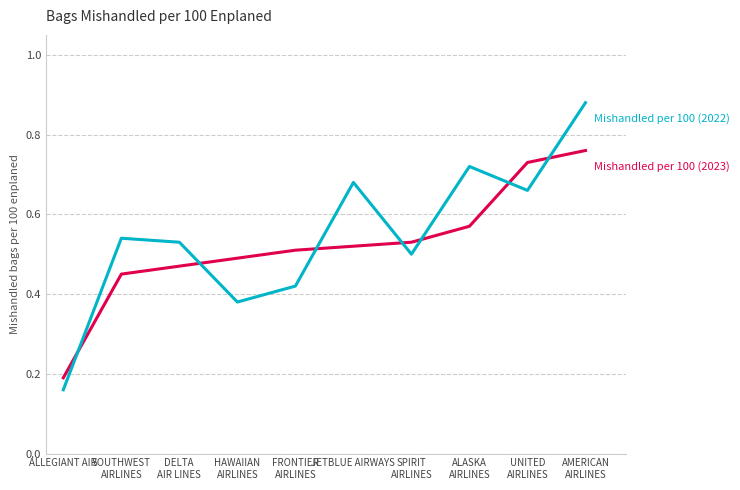

Which category has the lowest value across all series?

ALLEGIANT AIR